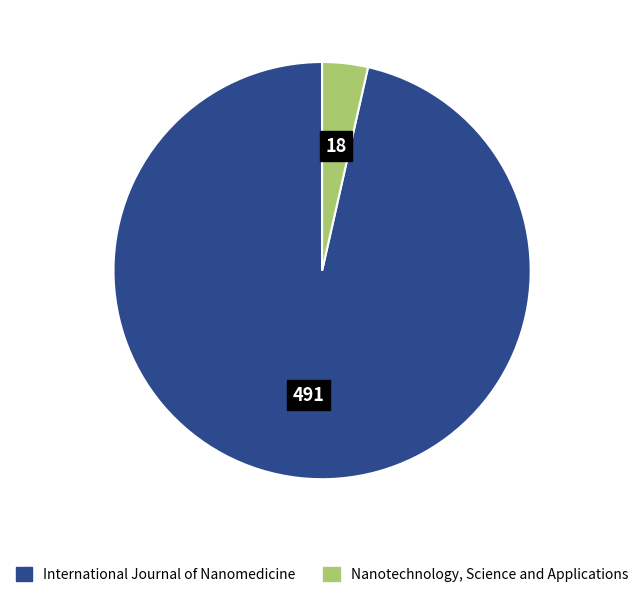

Combined, do Nanotechnology, Science and Applications and International Journal of Nanomedicine account for over 50%?

Yes